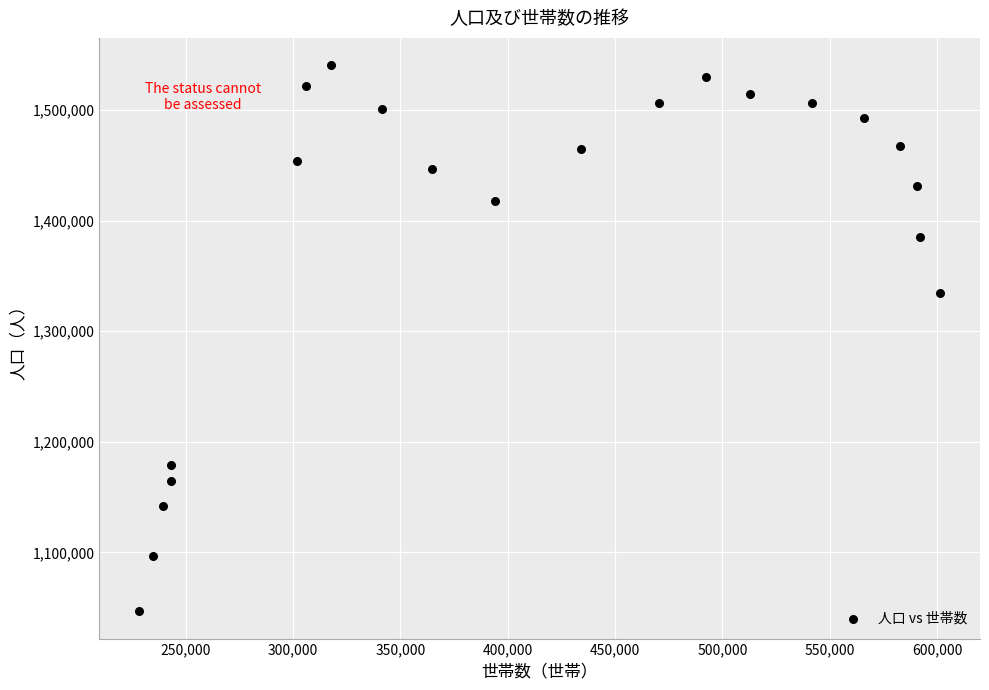

What is the range of X values (max minus min)?

372957